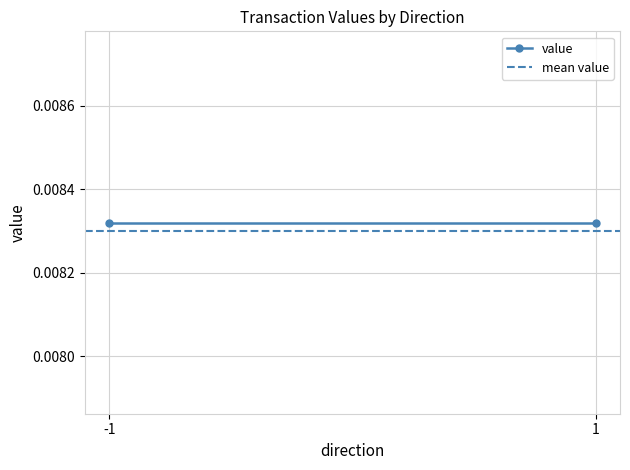

Between -1 and 1, which series saw the biggest shift?

value